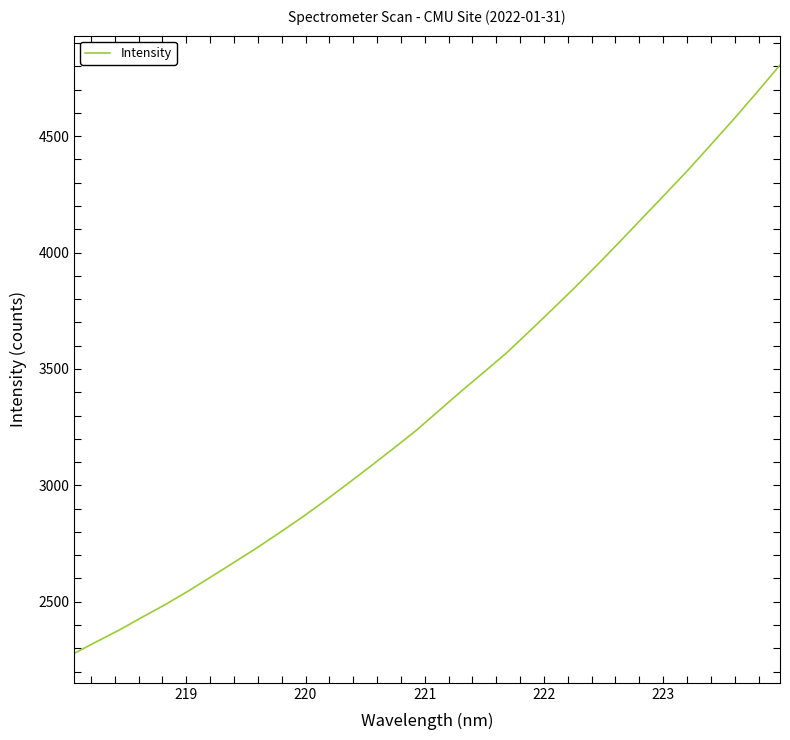

What is the difference between the maximum and minimum values?

2526.8